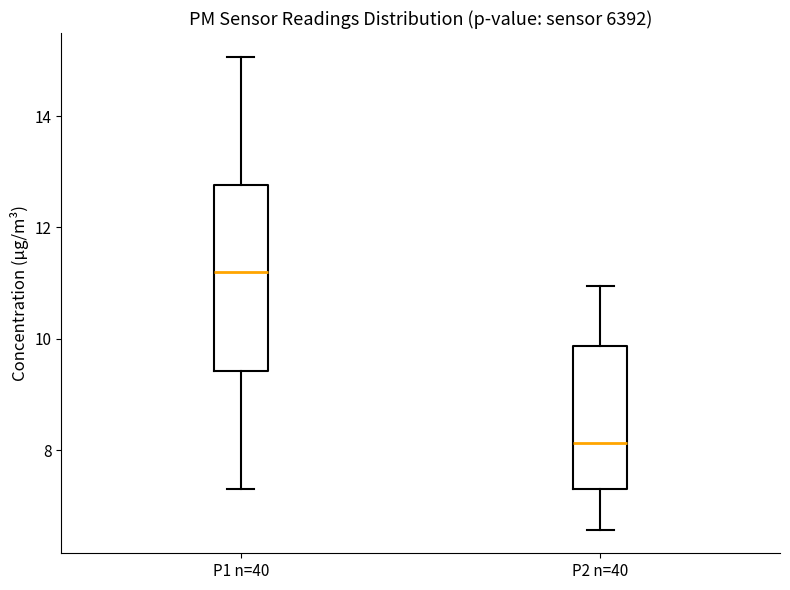

Comparing the boxes themselves (not the whiskers), which one is the tallest?

P1 n=40